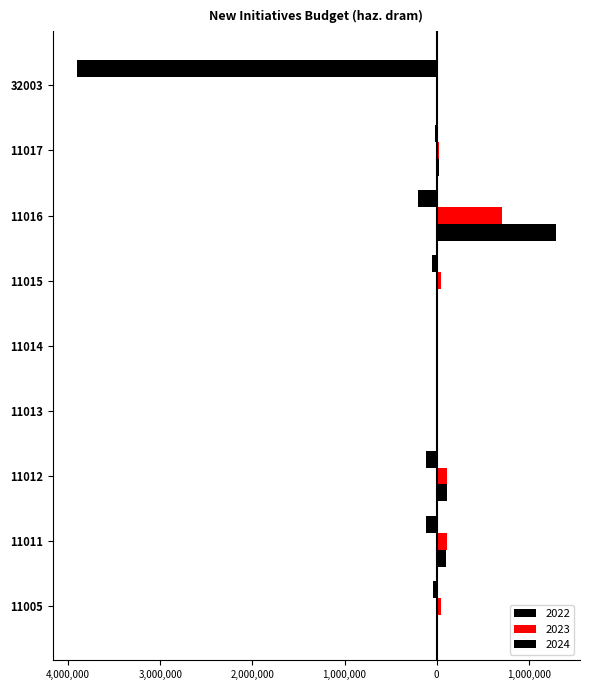

What is the value of the 2024 bar at the 2nd from the left?

105028.3